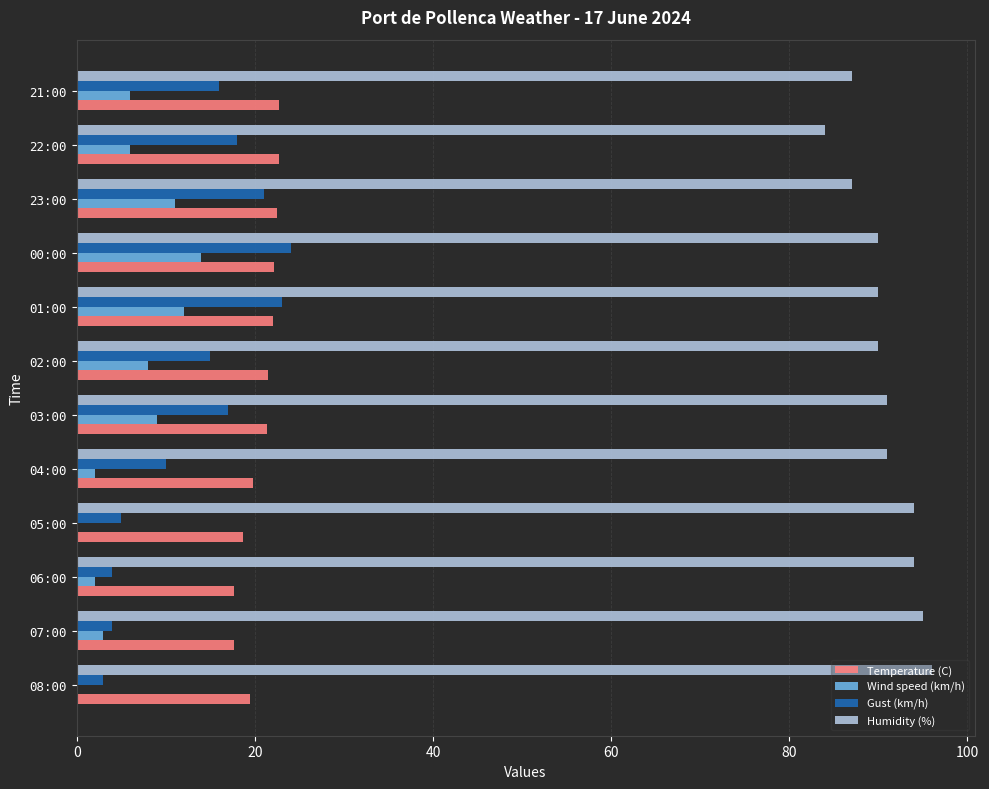

The Humidity (%) series shows 19.2 at 02:00. True or false?

False